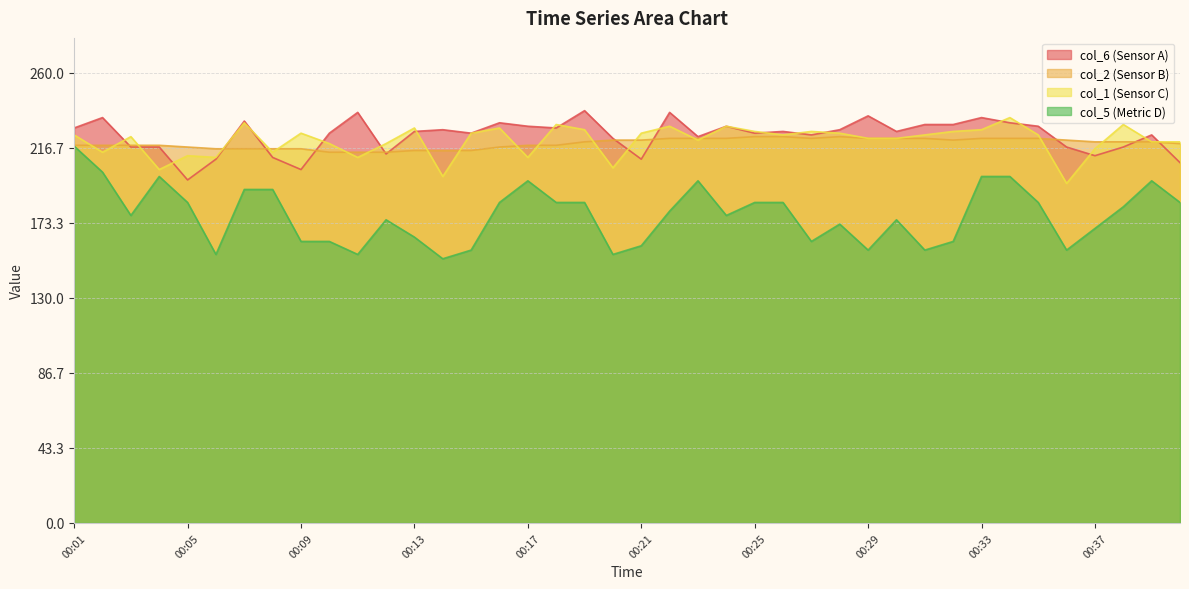

What is the minimum value for col_2?

214.0